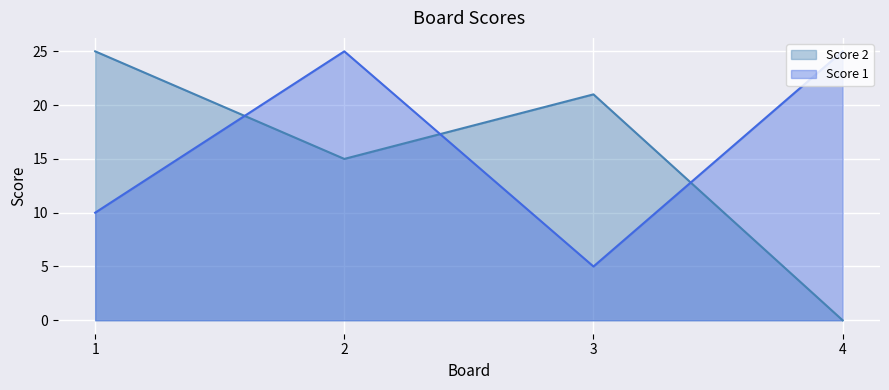

Rank the categories by Score 2 value from lowest to highest.

4, 2, 3, 1